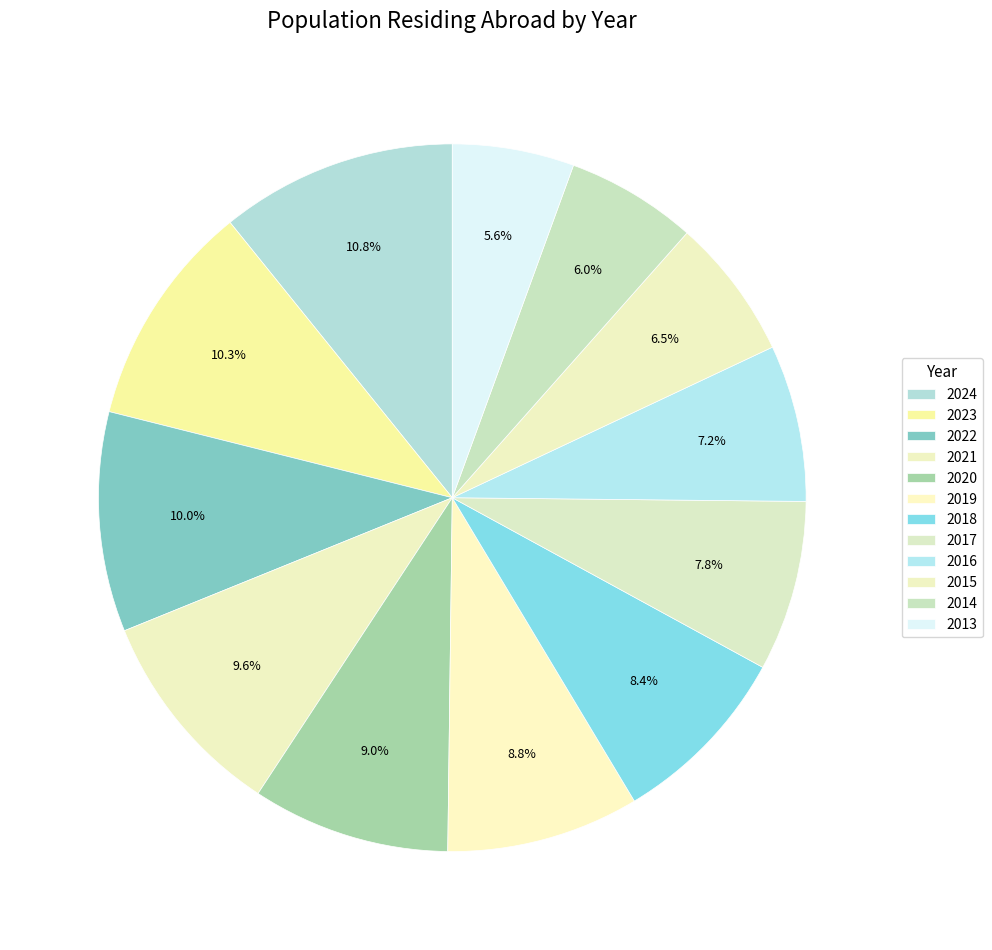

How many slices are in this pie chart?

12